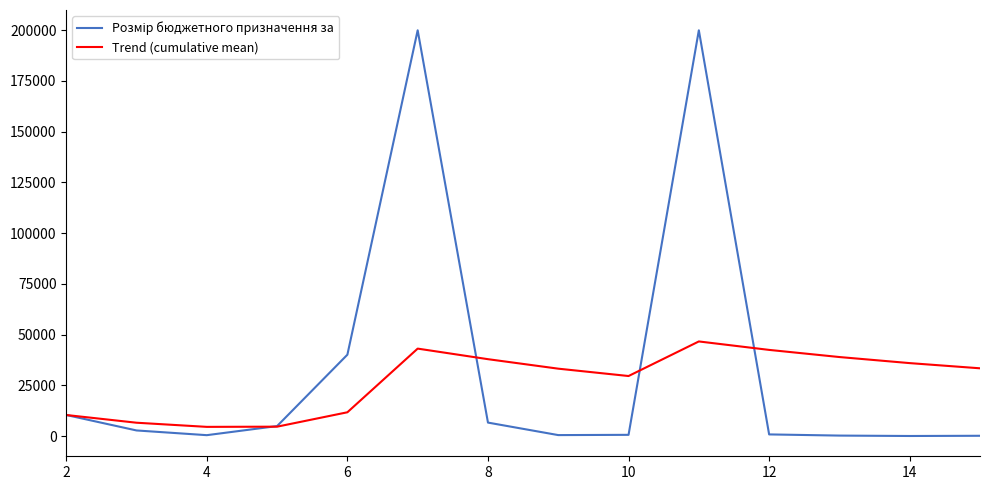

How many lines are shown in the chart?

2